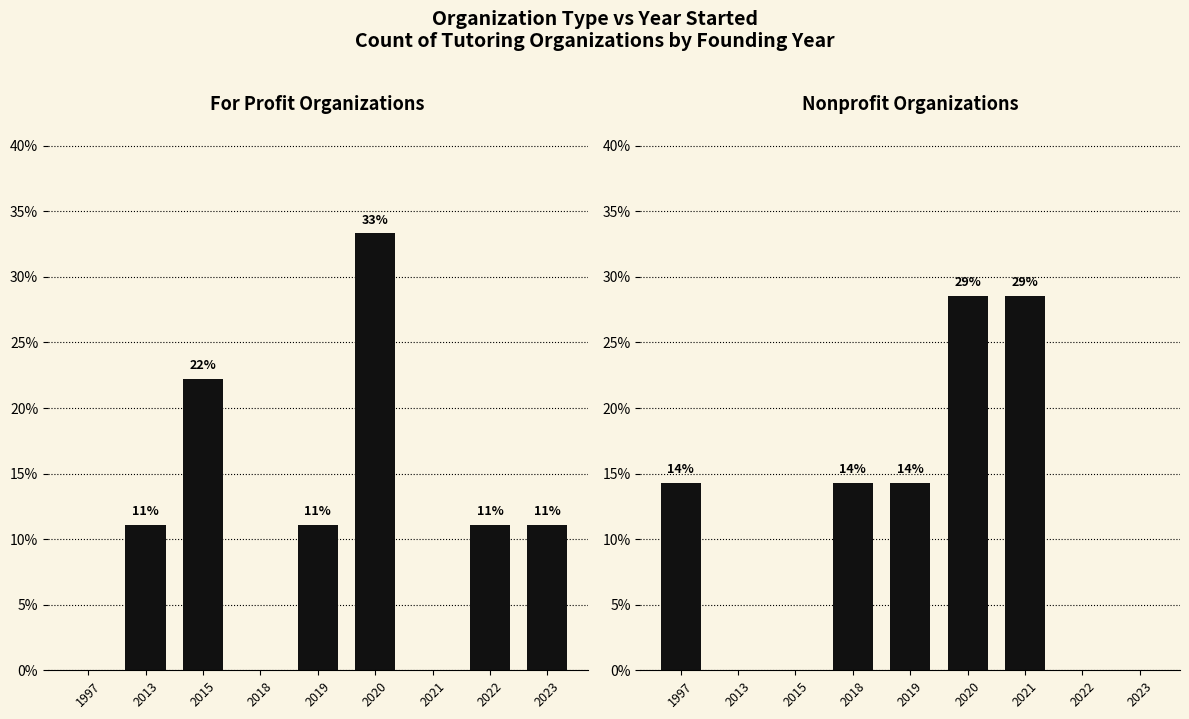

Rank the series at 2020 from highest to lowest value.

For Profit Organizations, Nonprofit Organizations